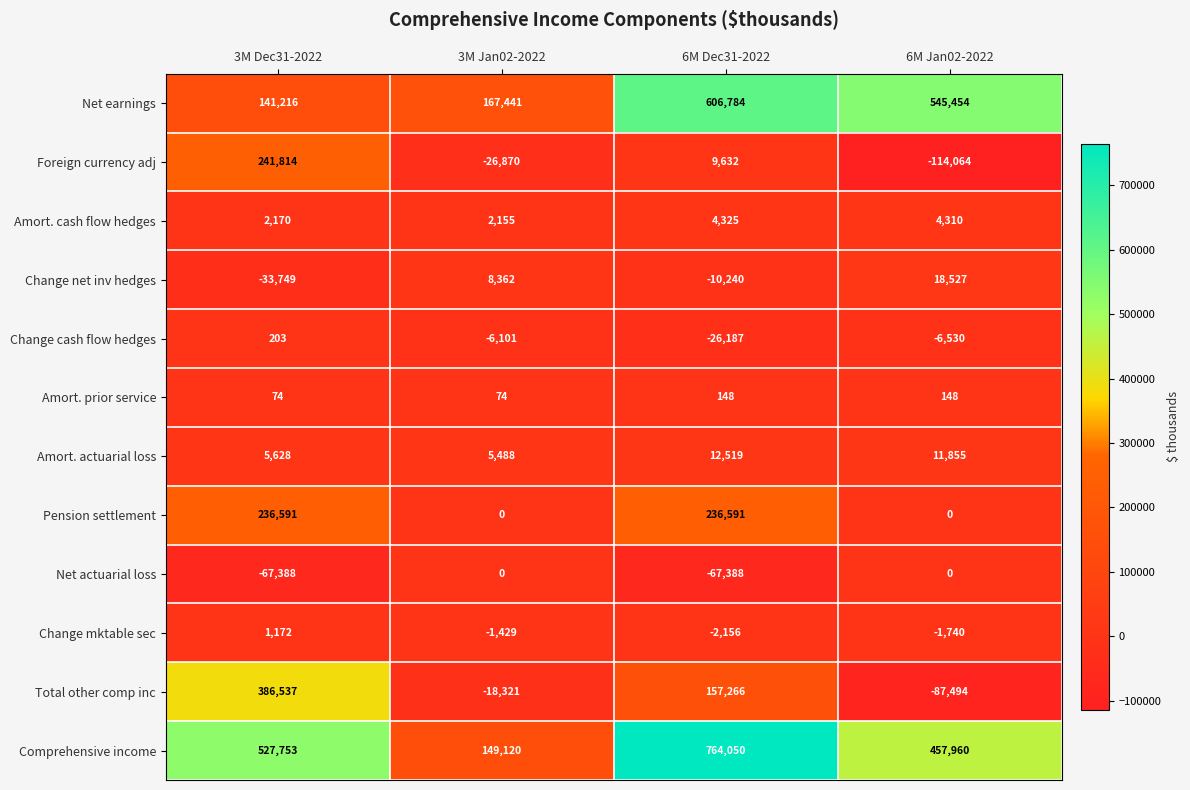

Which category has the highest value across all series?

6M Dec31-2022